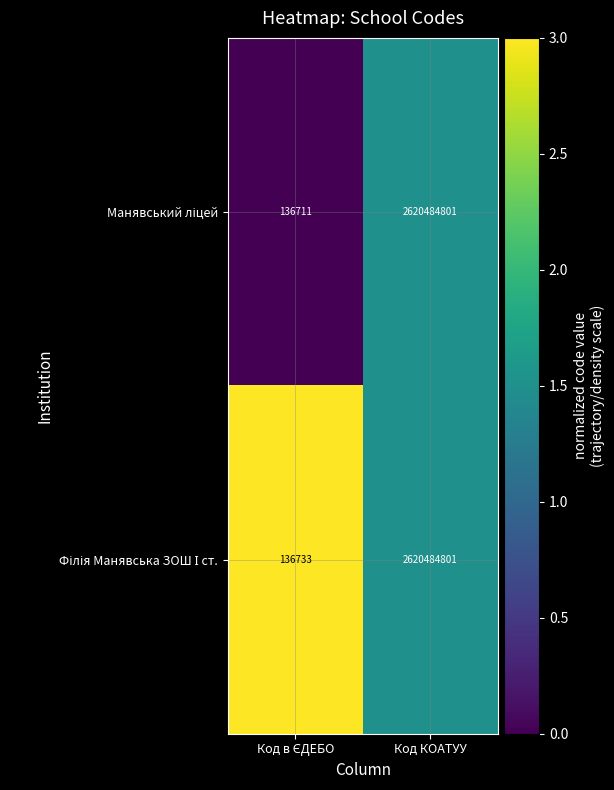

At which category is the sum across all series the highest?

Код КОАТУУ